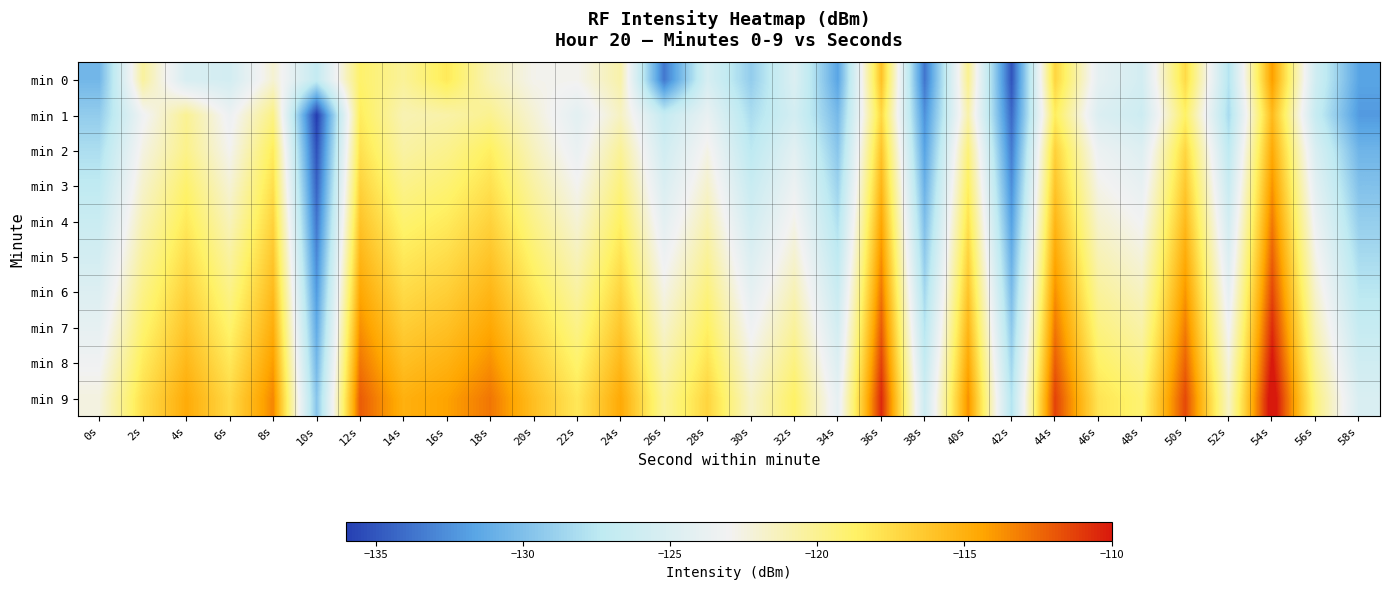

Count the number of categories in the chart.

30